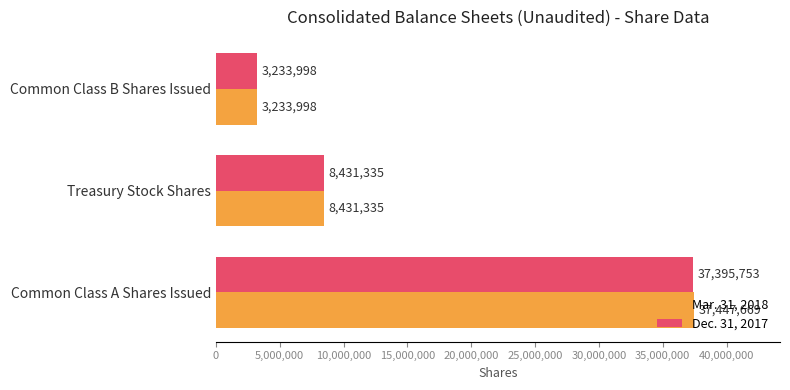

How many series are shown in this chart?

2